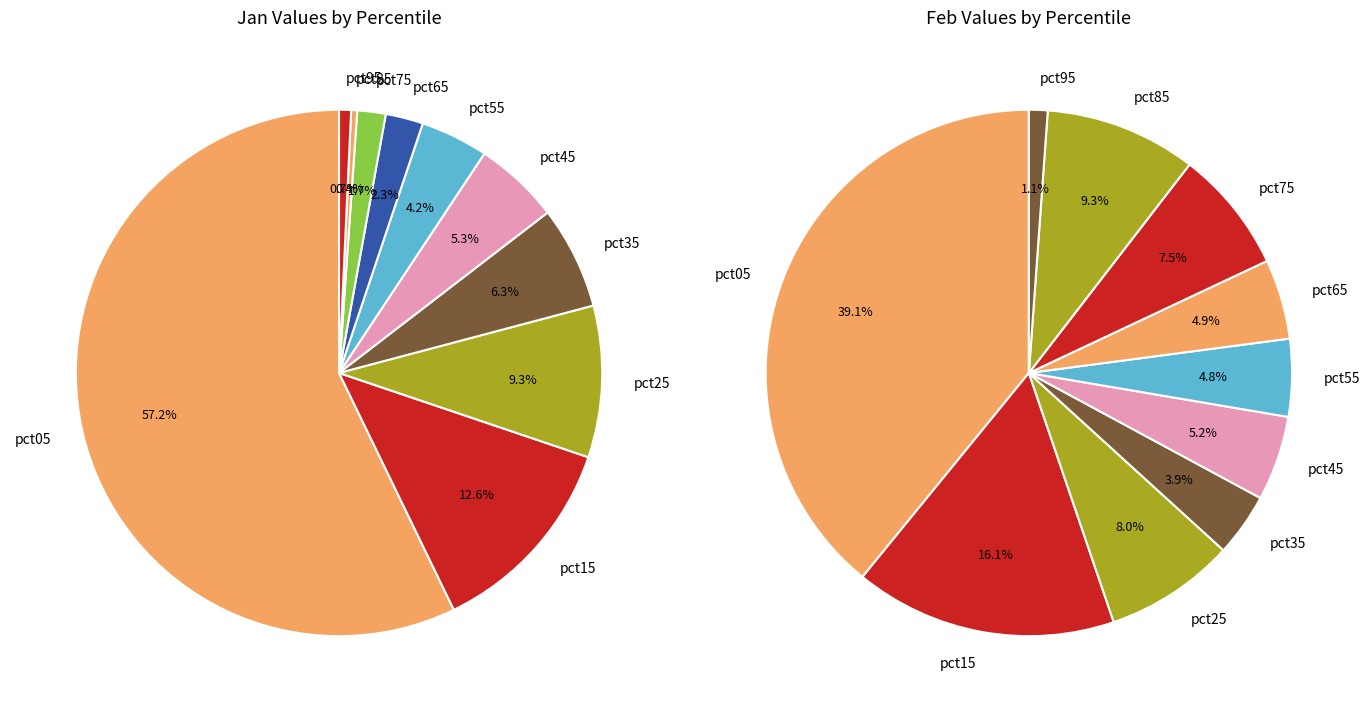

Rank the series by their average value, from lowest to highest.

feb_values, jan_values